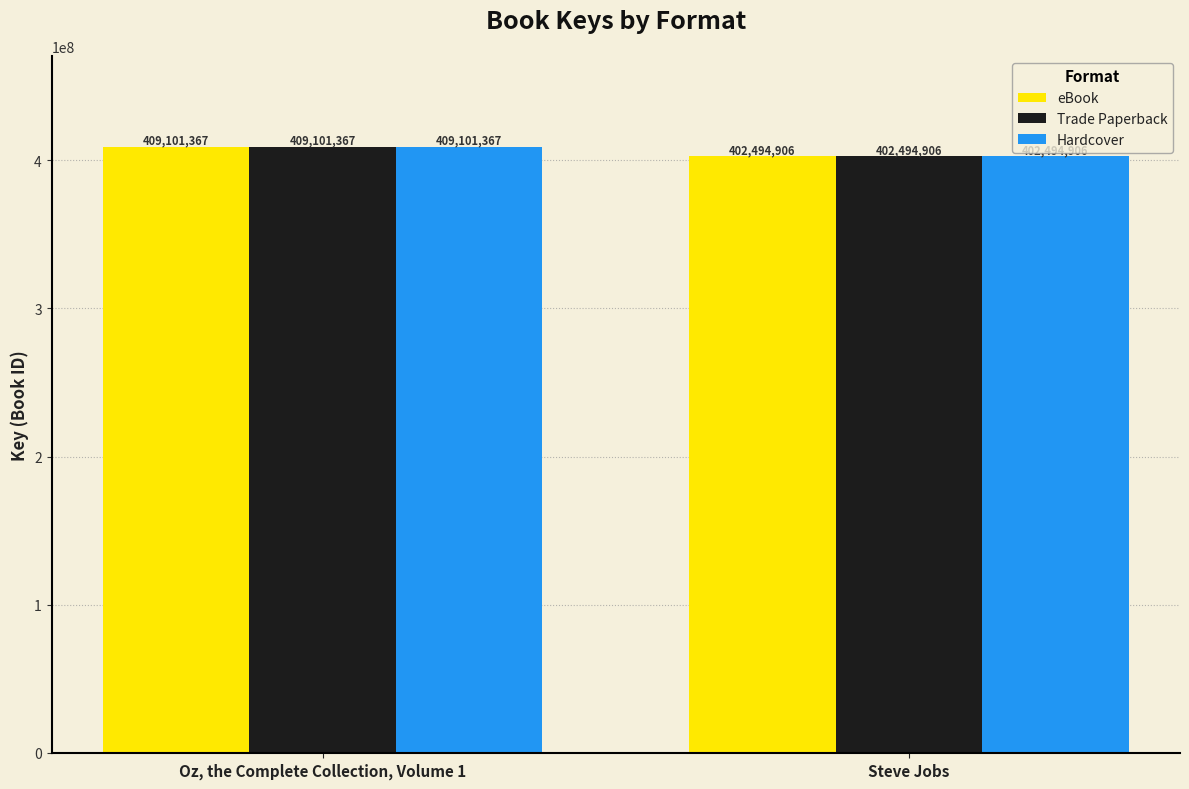

What is the sum of the Hardcover values at Oz, the Complete Collection, Volume 1 and Steve Jobs?

811596273